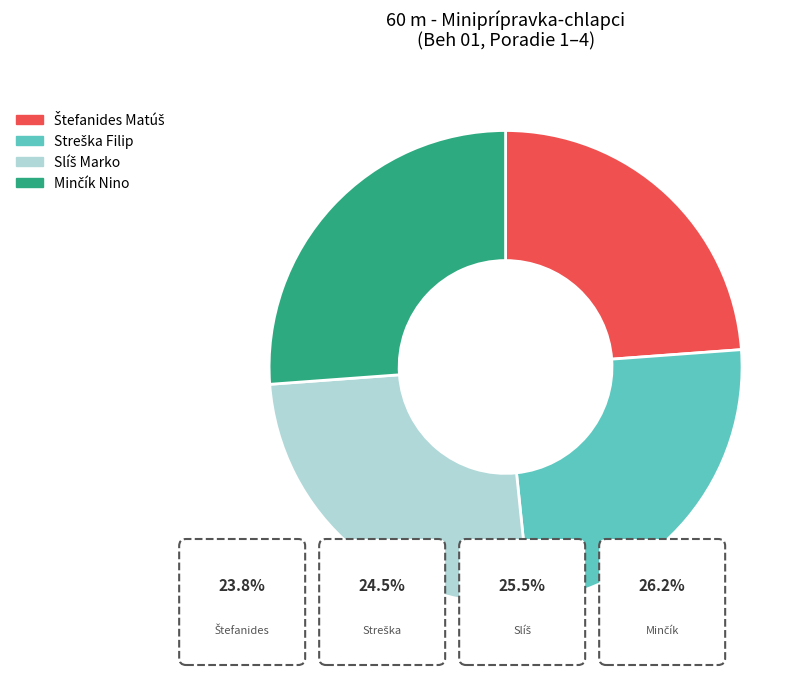

Is there any slice that represents more than half of the pie?

No